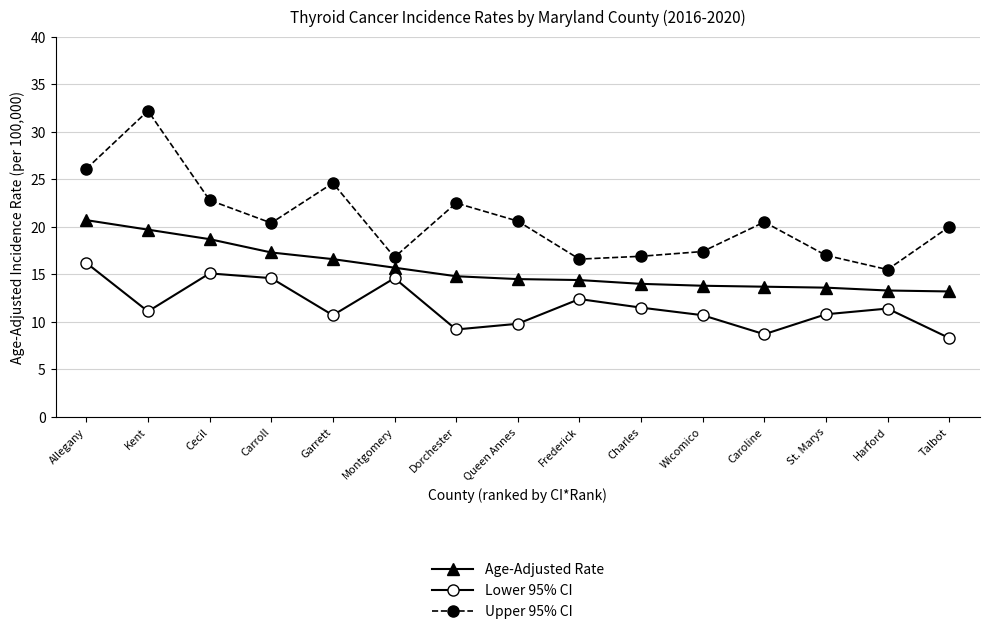

What are all the series names shown in the legend?

Age-Adjusted Rate, Lower 95% CI, Upper 95% CI